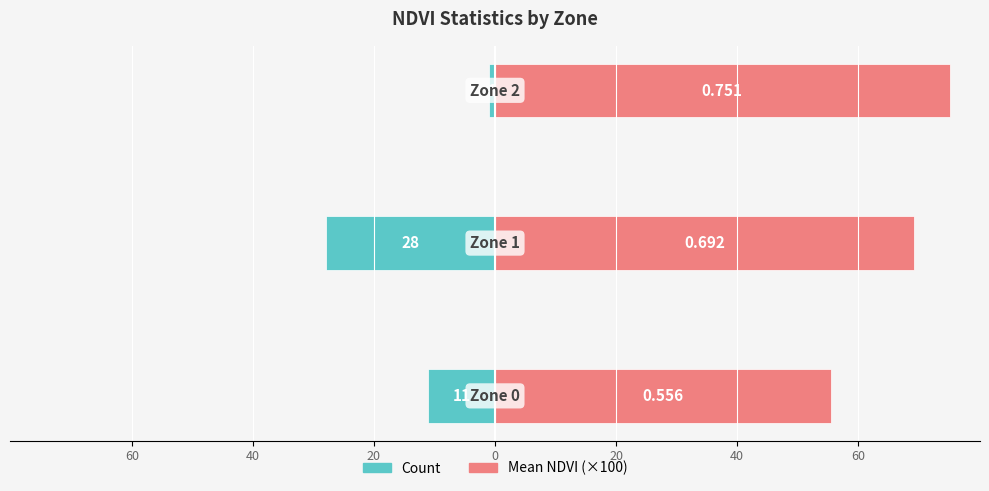

How many groups of bars are there?

3